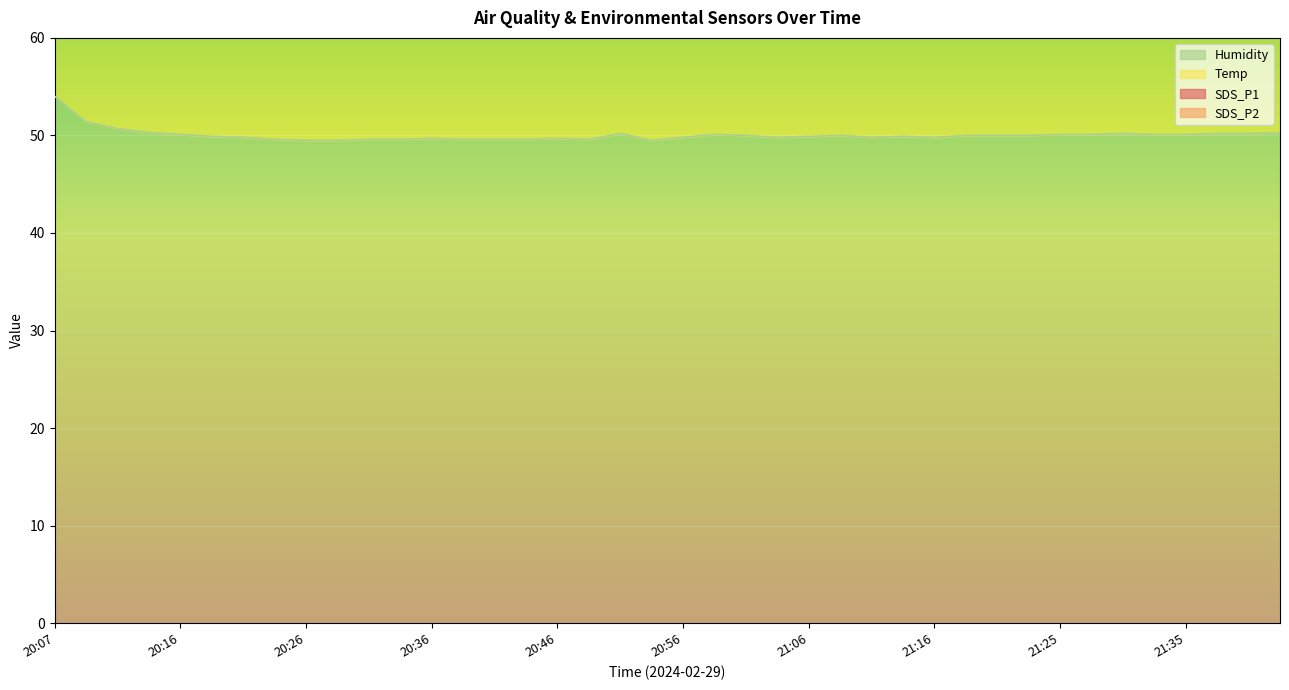

How many interior local peaks does the Humidity series have?

7